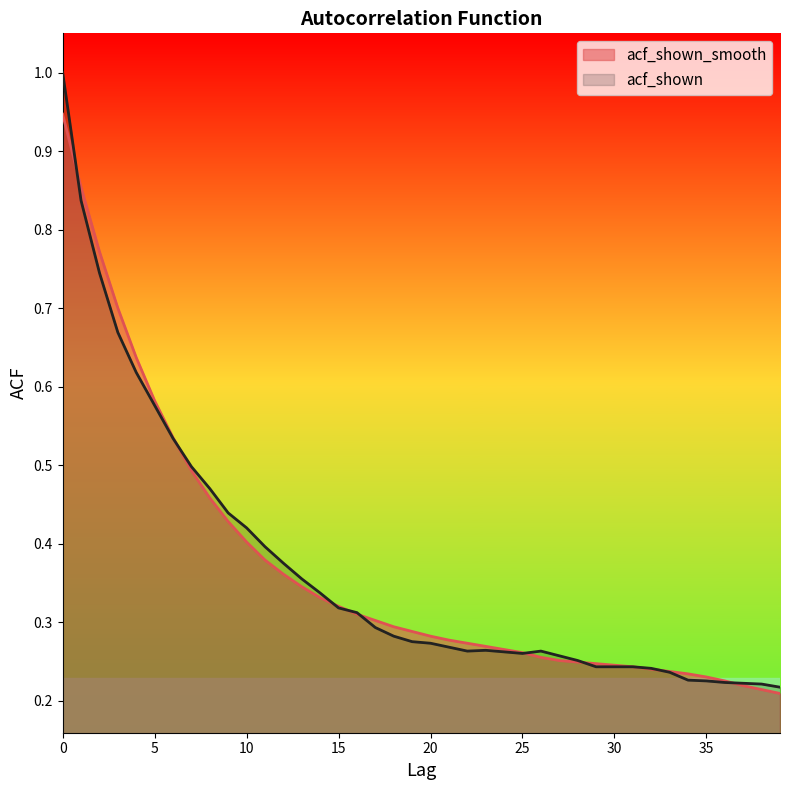

Where is acf_shown_smooth nearest to the value 0?

39